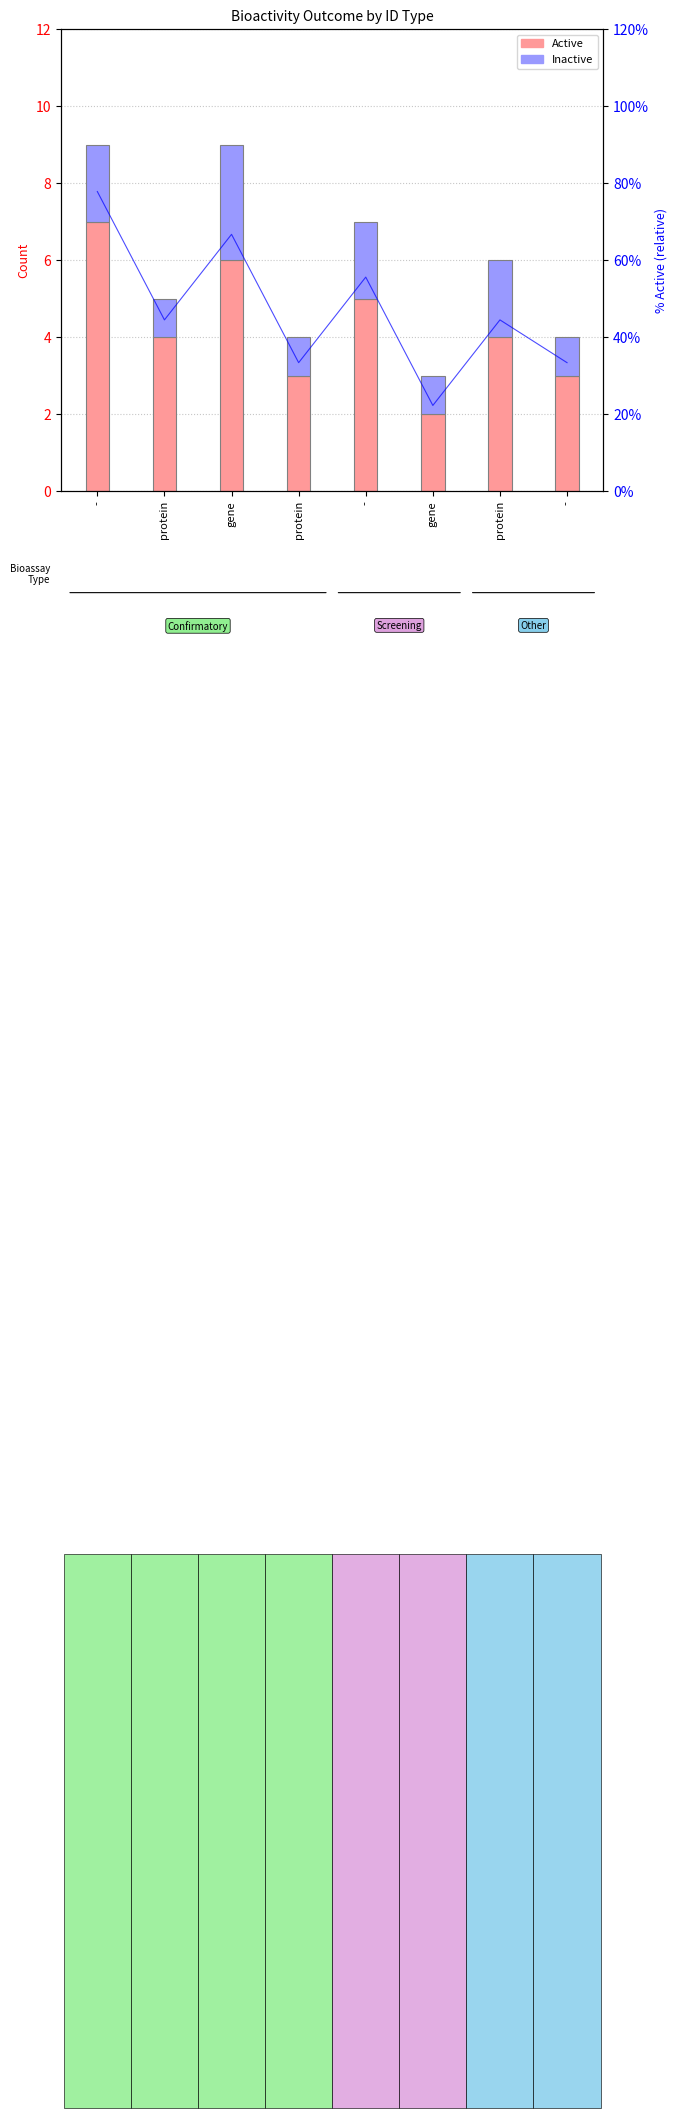

What is the label of the 3rd bar from the right?

gene